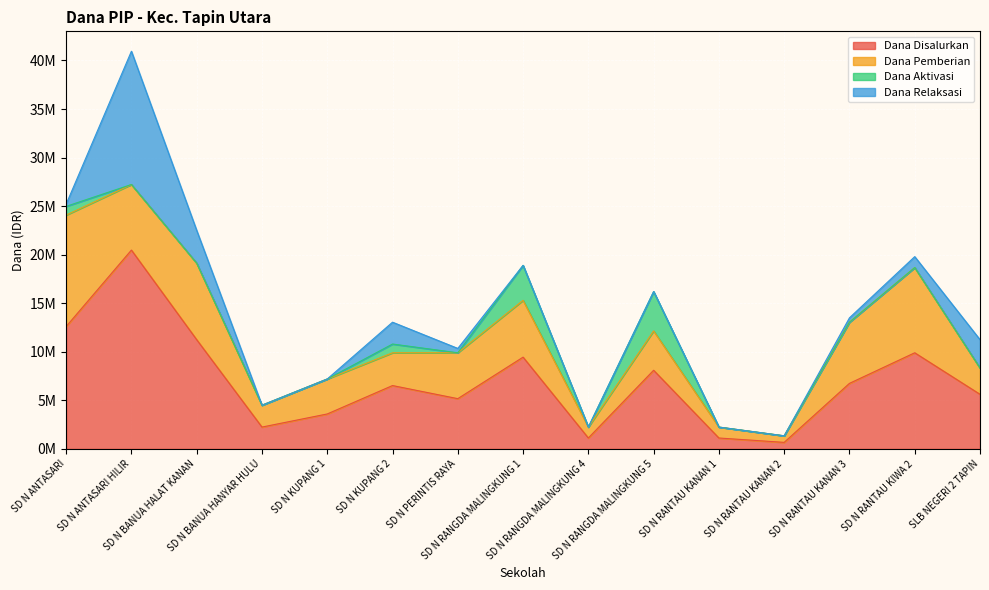

What is the difference between the maximum and minimum values in the Dana Aktivasi series?

4050000